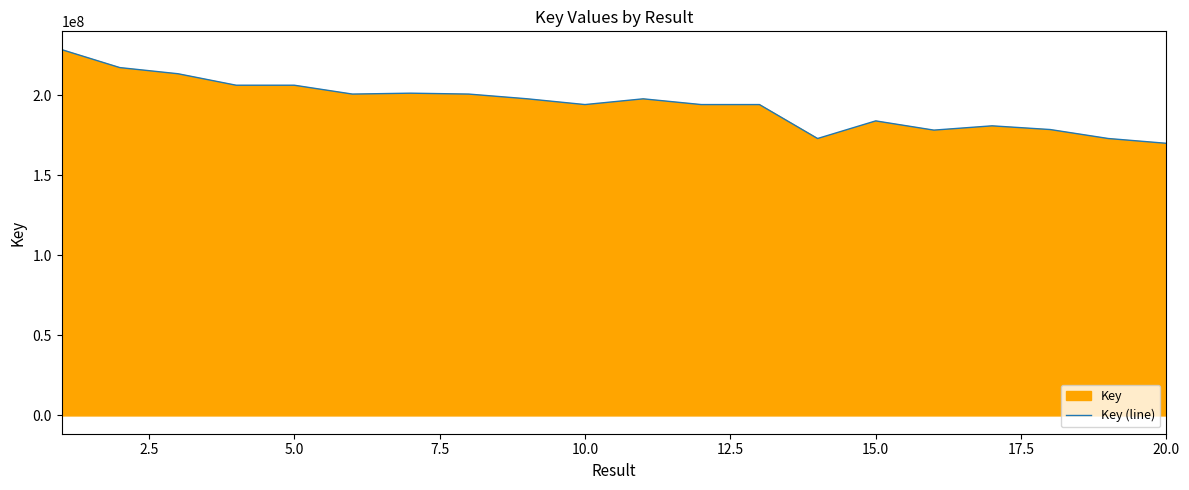

The value at 5.0 is 206135143. True or false?

True